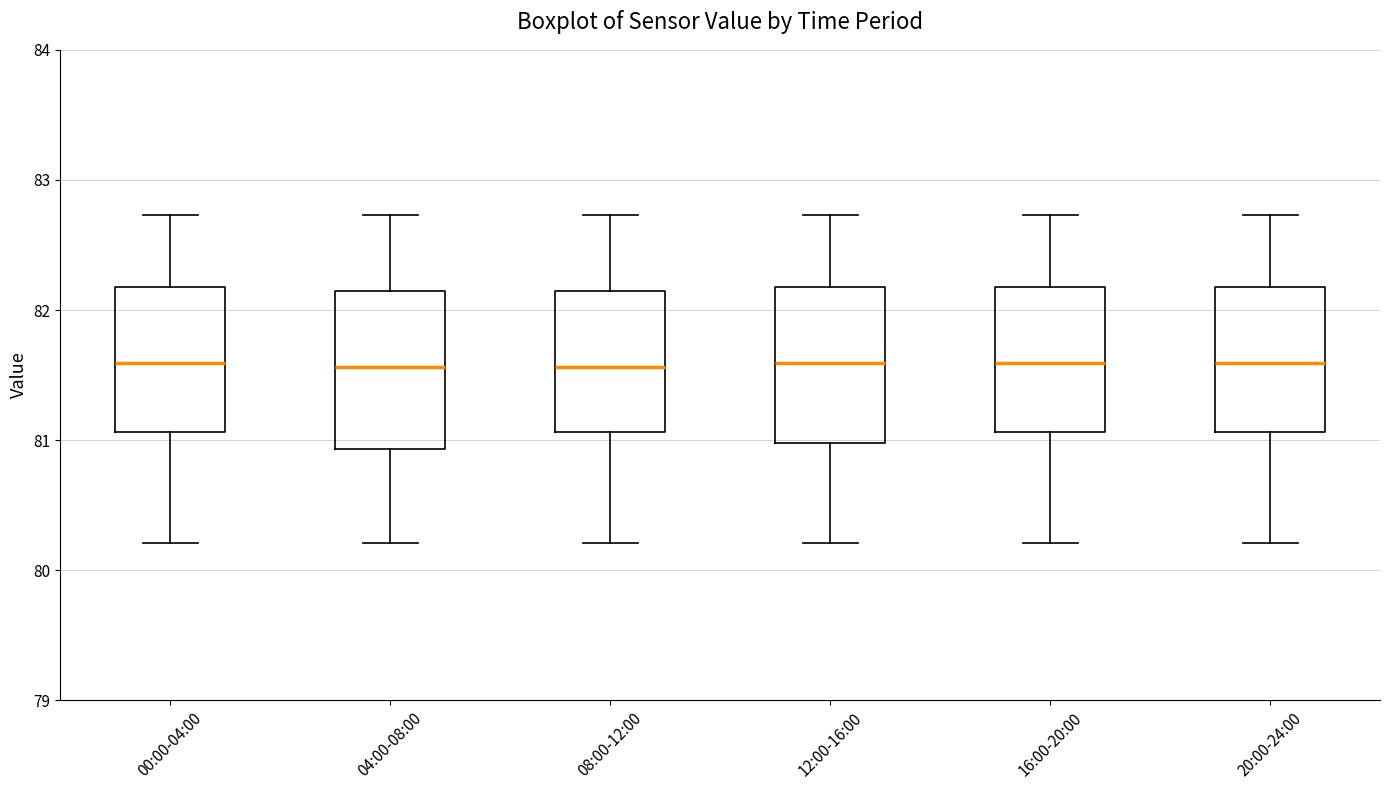

Reading left to right, transcribe this box plot: for each box, give where its median line is, the range the box spans, and where its two whiskers end, as read against the y-axis. The values are not printed on the chart, so give them approximately, as read against the axis.

00:00-04:00: median 81.6, box 81.1 to 82.2, whiskers 80.2 to 82.7
04:00-08:00: median 81.6, box 80.9 to 82.1, whiskers 80.2 to 82.7
08:00-12:00: median 81.6, box 81.1 to 82.1, whiskers 80.2 to 82.7
12:00-16:00: median 81.6, box 81.0 to 82.2, whiskers 80.2 to 82.7
16:00-20:00: median 81.6, box 81.1 to 82.2, whiskers 80.2 to 82.7
20:00-24:00: median 81.6, box 81.1 to 82.2, whiskers 80.2 to 82.7